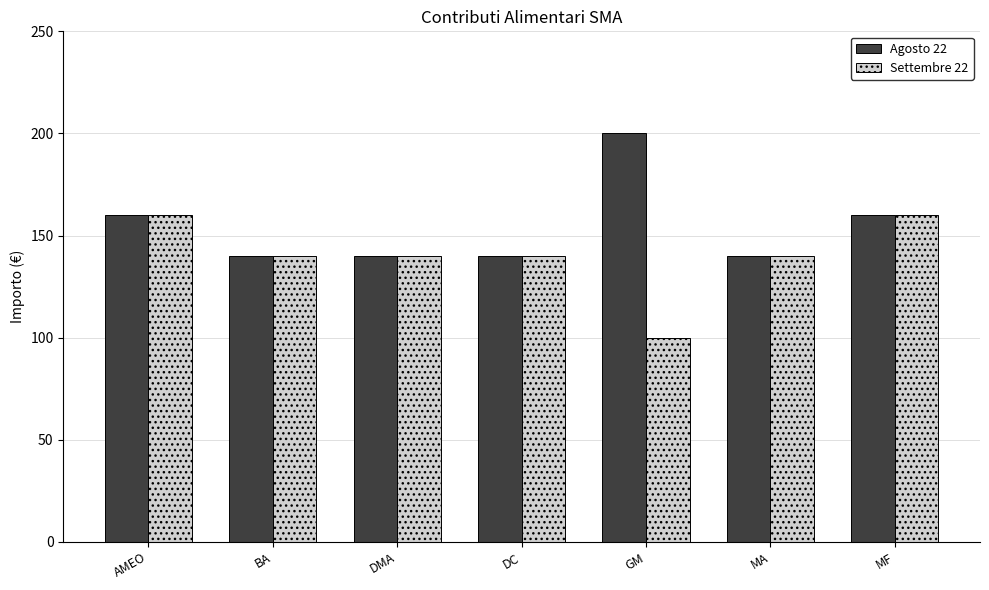

The value of Agosto 22 at BA is 140. True or false?

True